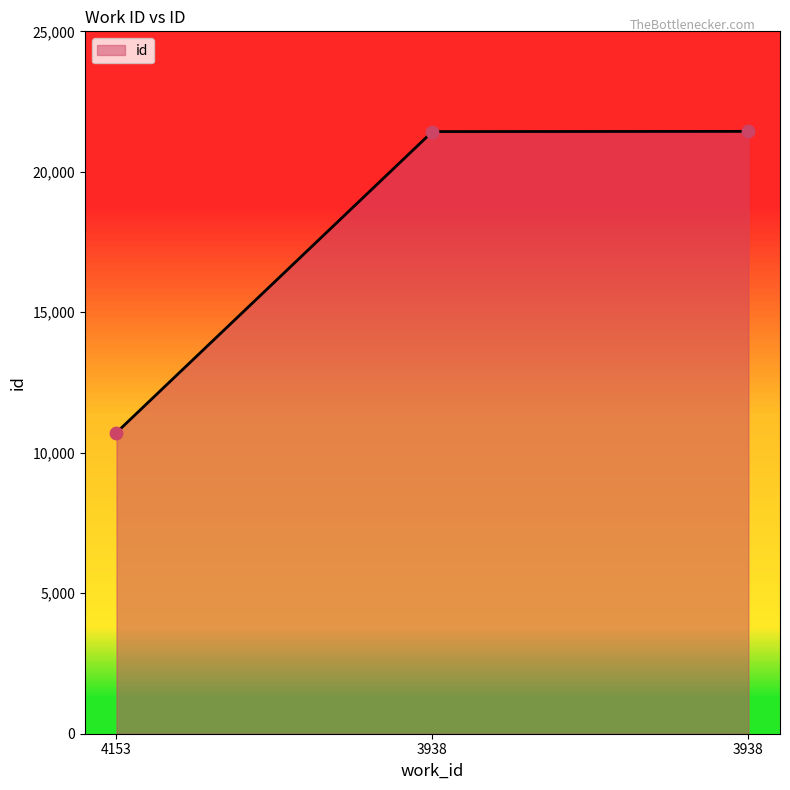

Approximately how many times larger is the value at 3938 compared to 3938?

1.0